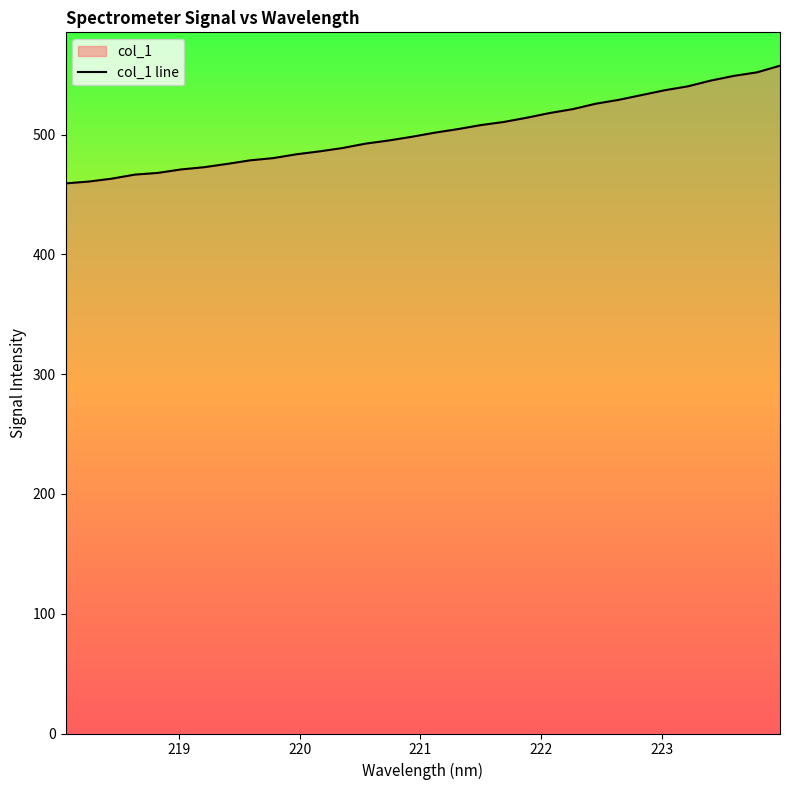

Reading right to left, extract all data points from this chart.

557.5	551.9	549.0	545.1	540.3	537.0	533.0	529.0	525.8	521.2	518.0	514.0	510.5	507.9	504.5	501.5	498.1	495.0	492.4	488.7	485.9	483.5	480.3	478.5	475.5	472.7	470.9	468.0	466.5	463.2	460.8	459.2